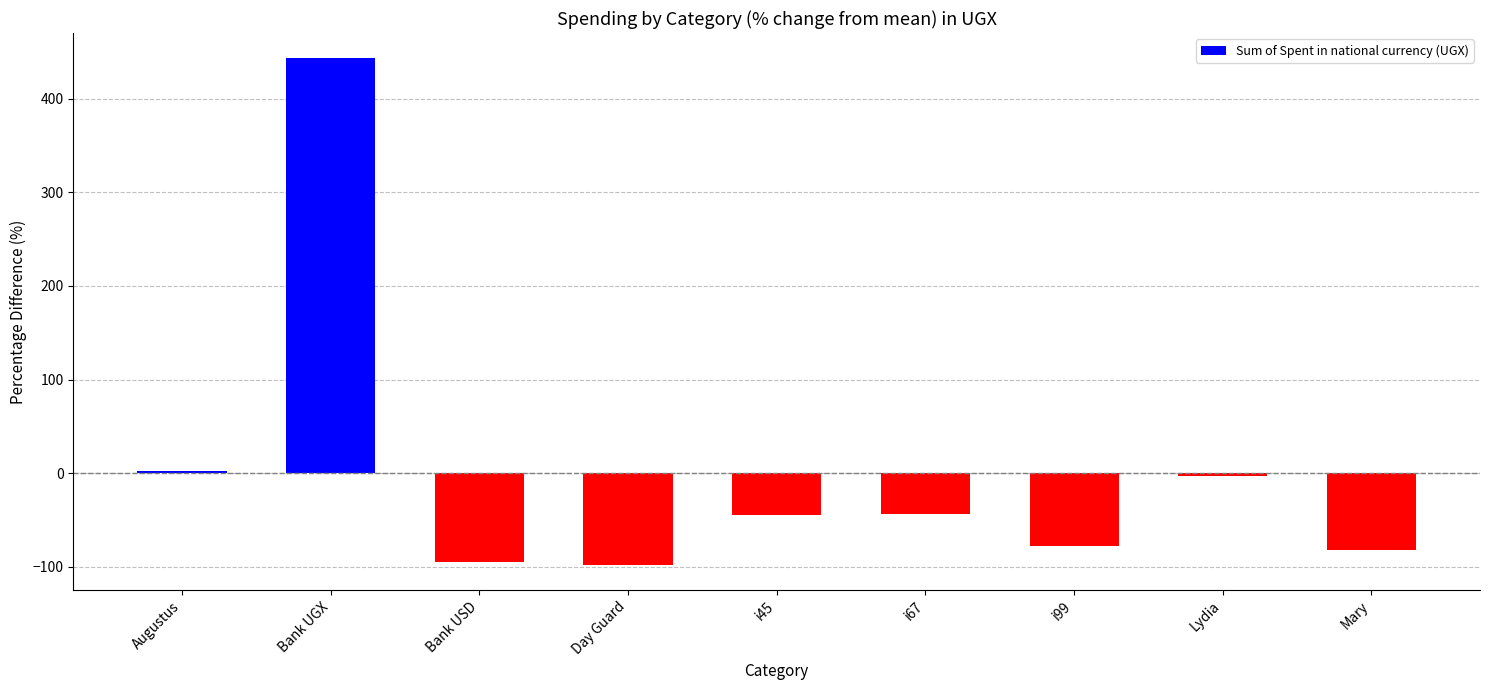

What is the label of the 2nd bar from the right?

Lydia